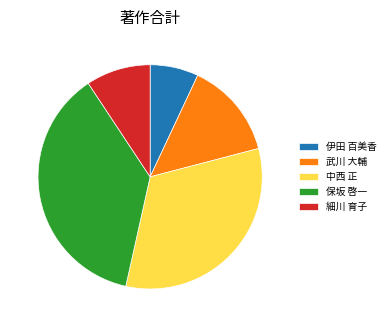

Is there a majority slice in this chart?

No